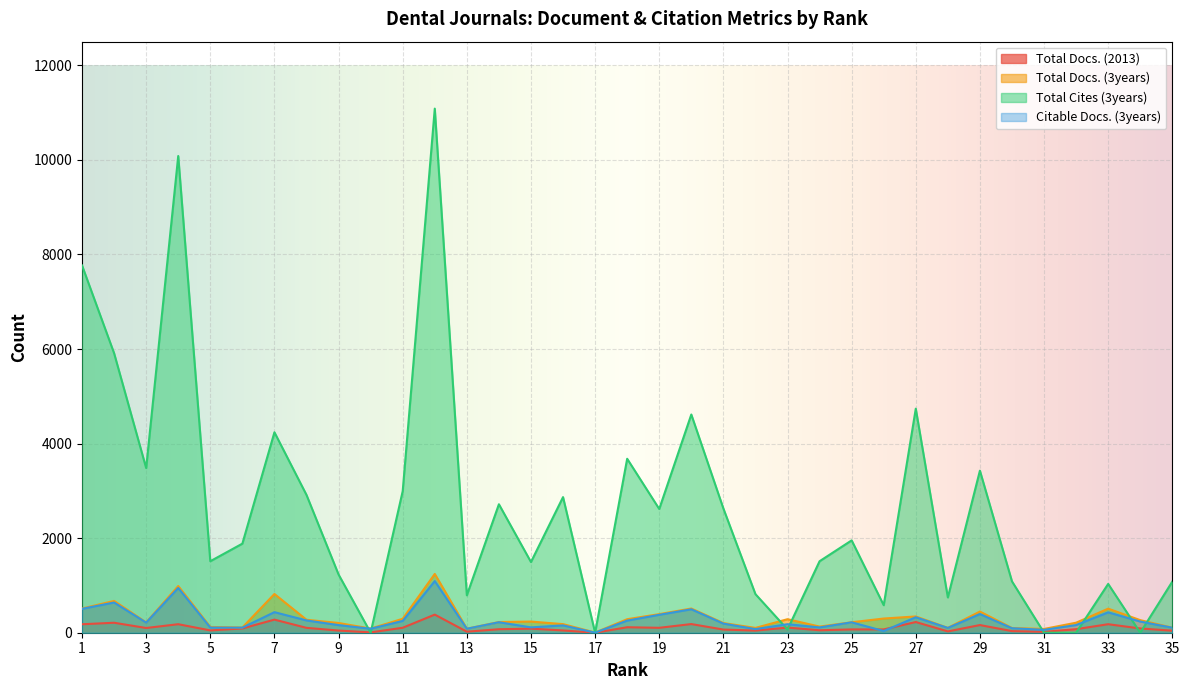

At 20, list the series in order from largest to smallest.

Total Cites (3years), Total Docs. (3years), Citable Docs. (3years), Total Docs. (2013)